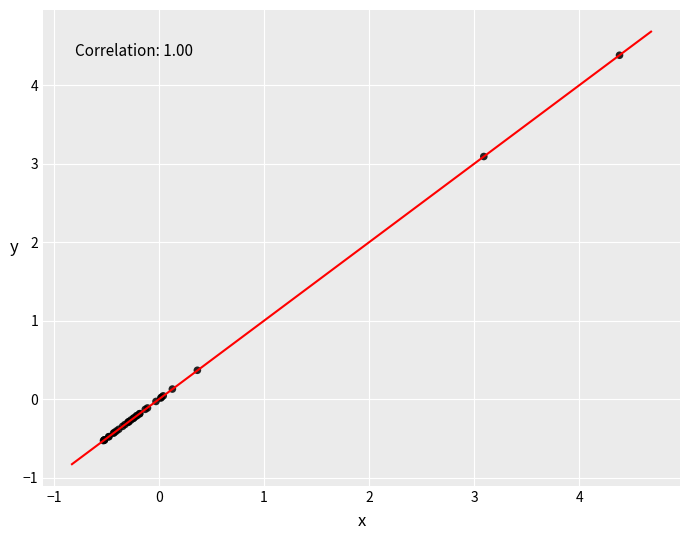

What Y value in the scatter plot is closest to 1?

0.4